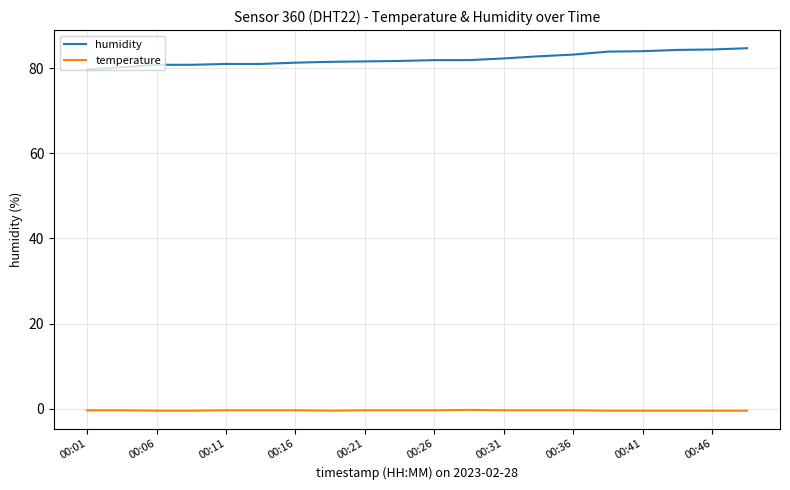

Which series has the largest total across all categories?

humidity